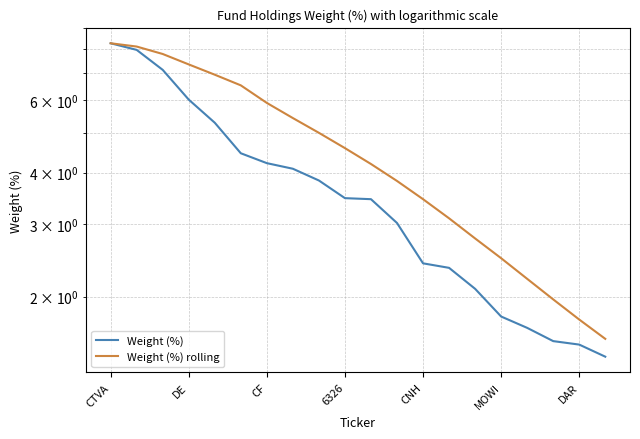

Rank the series at 8 from lowest to highest value.

Weight (%), Weight (%) rolling